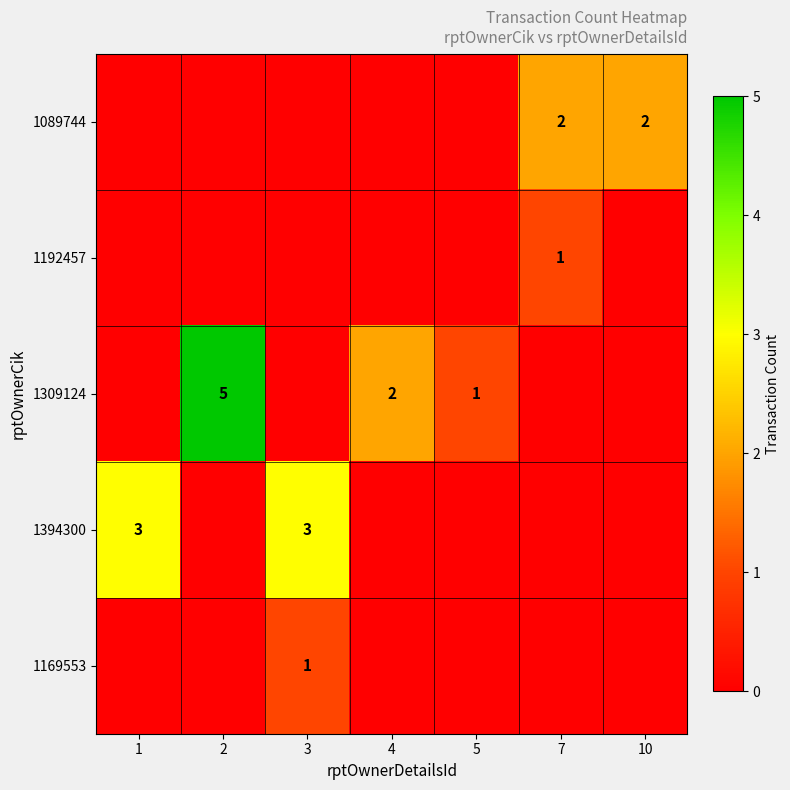

How many values in 1394300 are above zero?

2